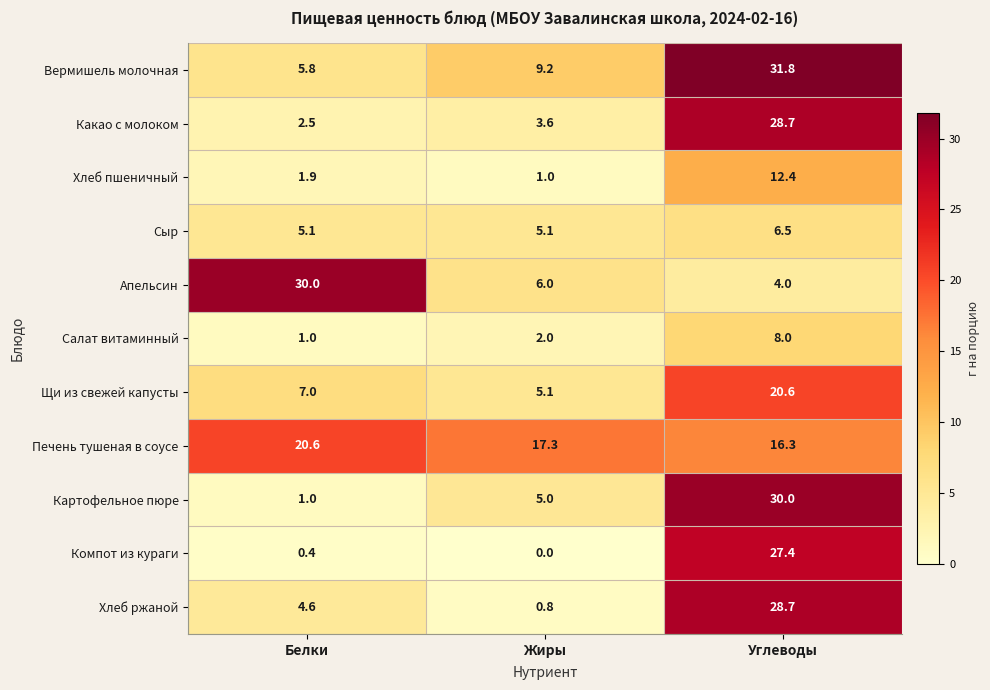

What is the average value of the Апельсин series?

13.3